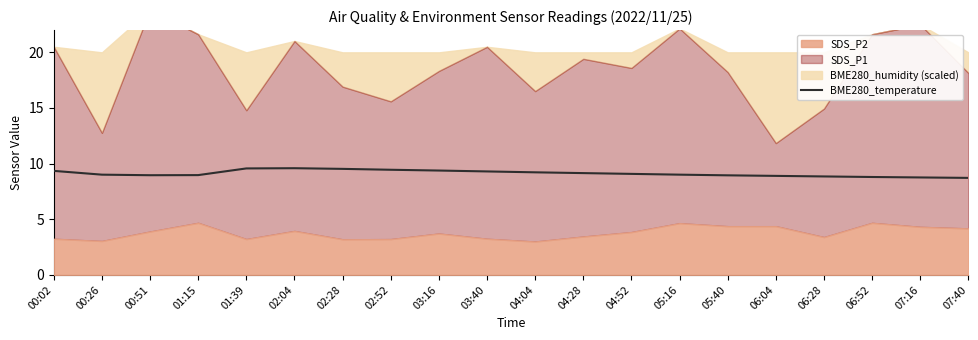

How many points are lower than both their immediate neighbors (excluding endpoints)?

1